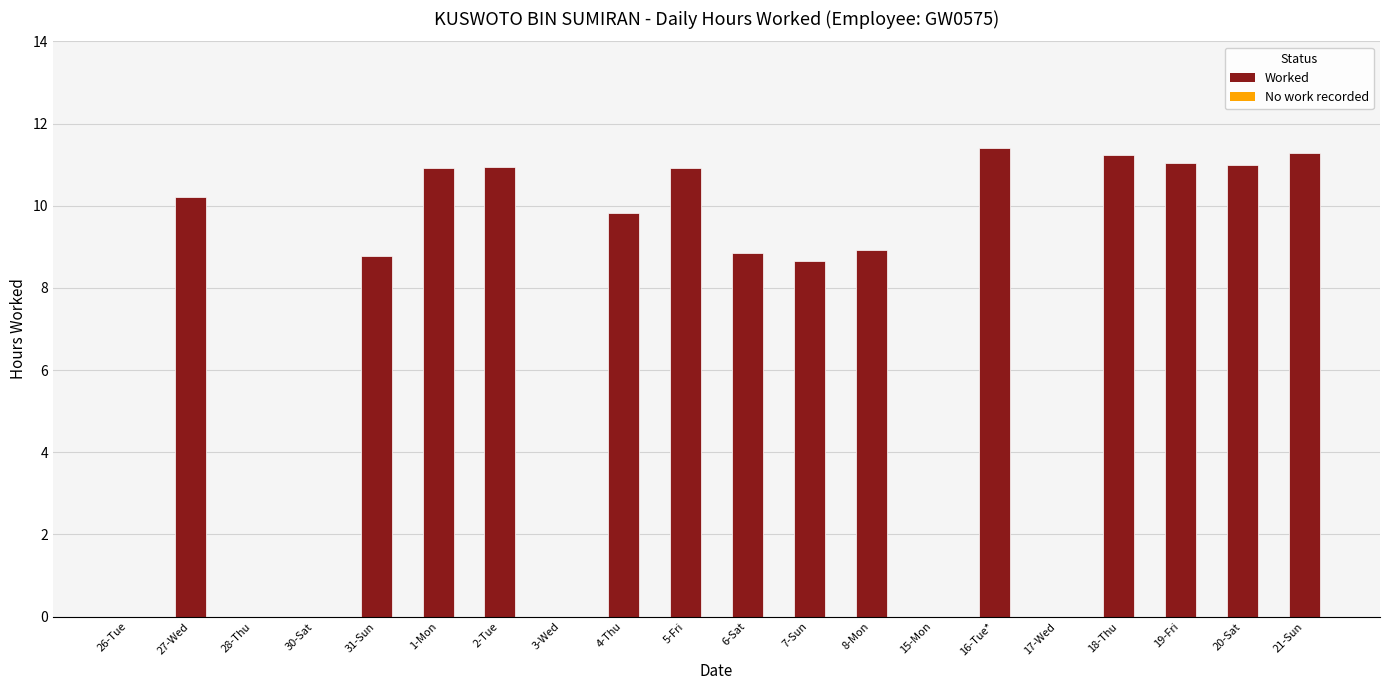

At which category does the chart reach its peak across all series?

16-Tue*